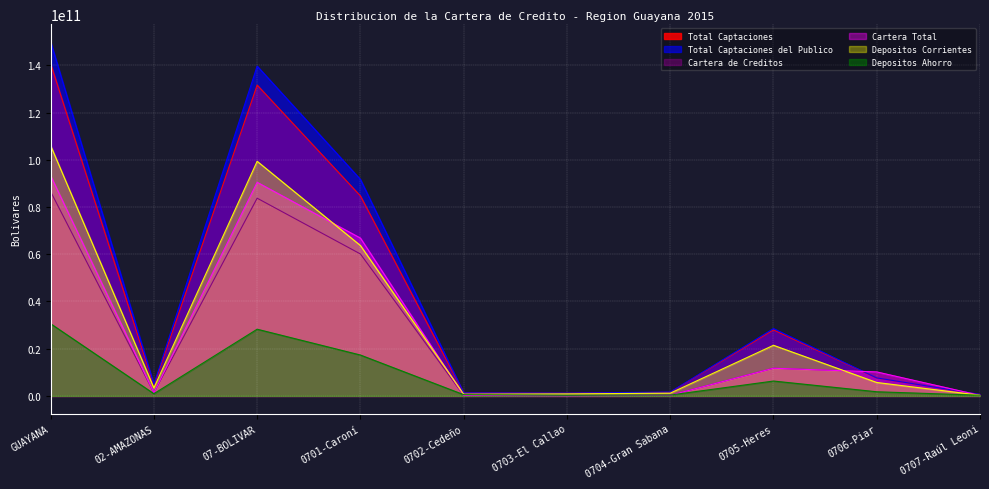

Which category has the lowest value in the Depositos Ahorro series?

0703-El Callao